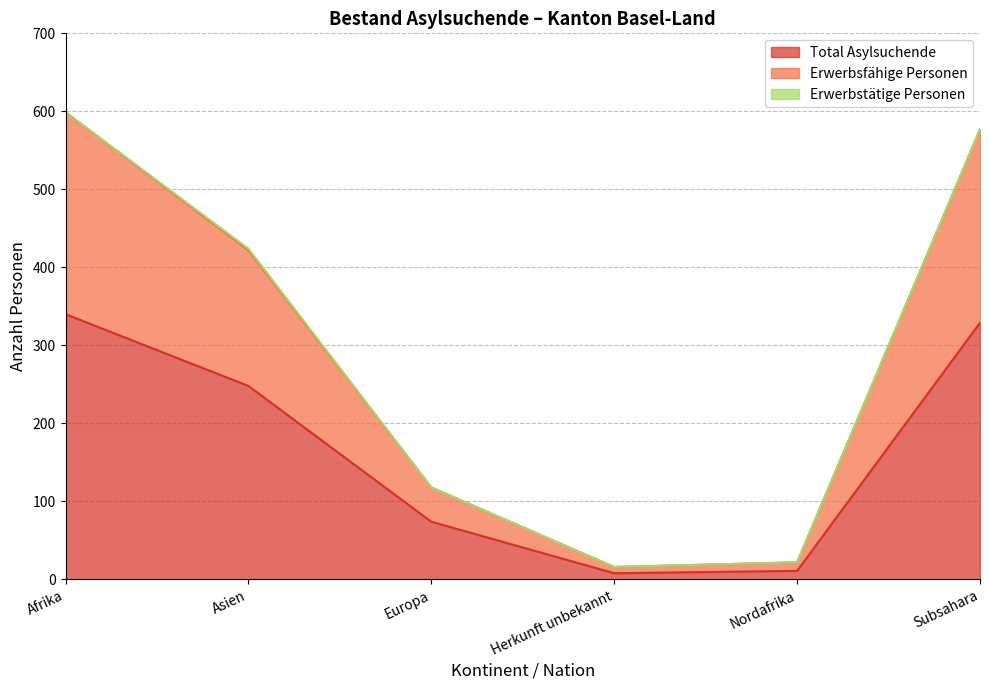

Which series has the largest total across all categories?

Erwerbsfähige Personen